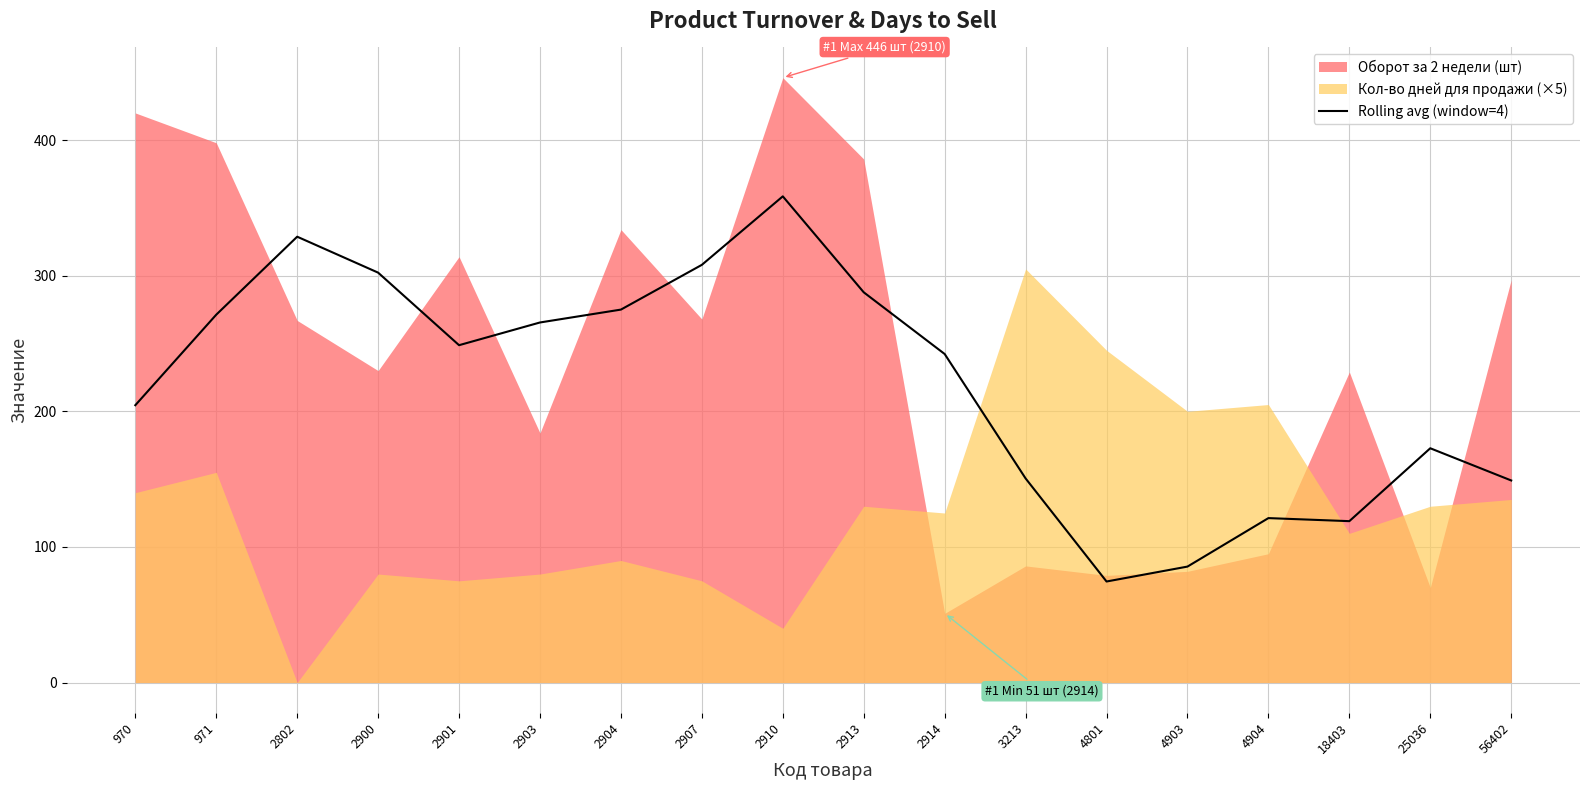

The Rolling avg (window=4) series shows 302.2 at 2900. True or false?

True